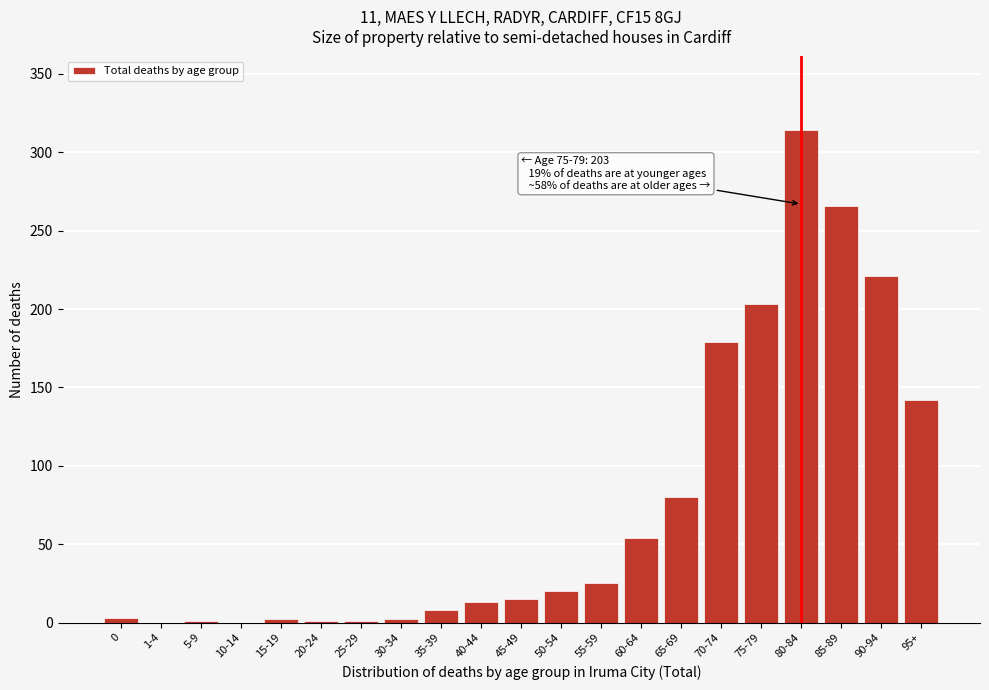

What is the maximum value shown in the chart?

314